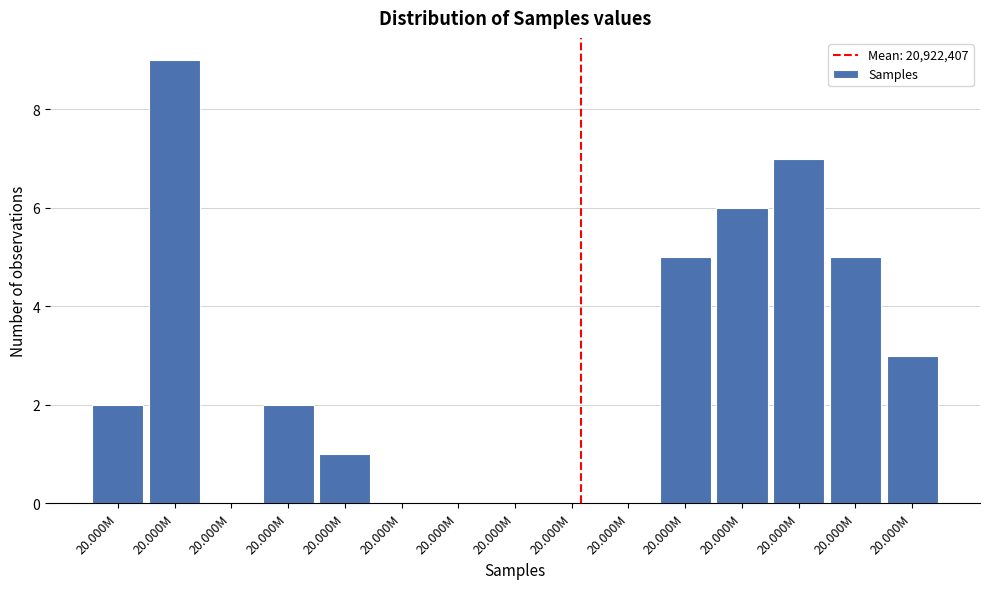

Count the number of data series in this chart.

1